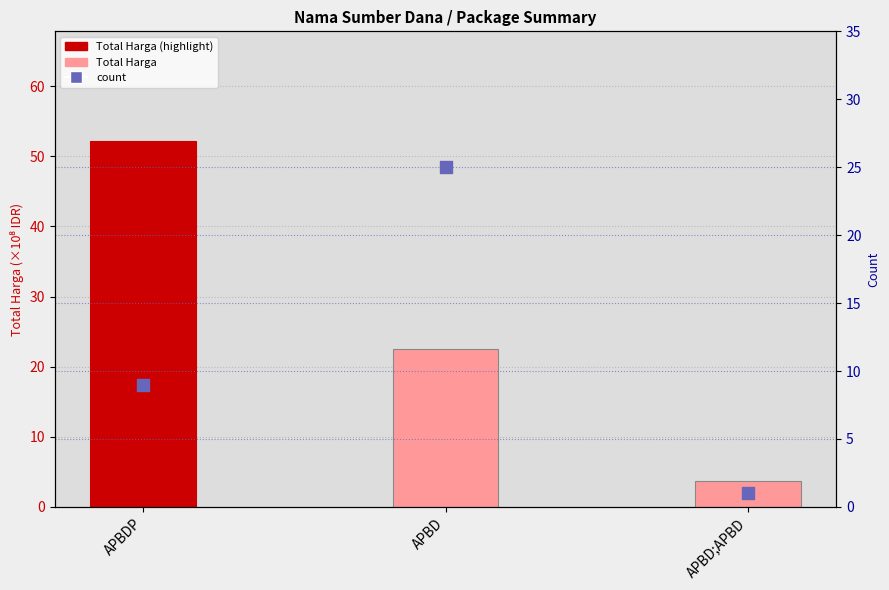

Which series reaches the maximum Y coordinate?

Total Harga (×10⁸)